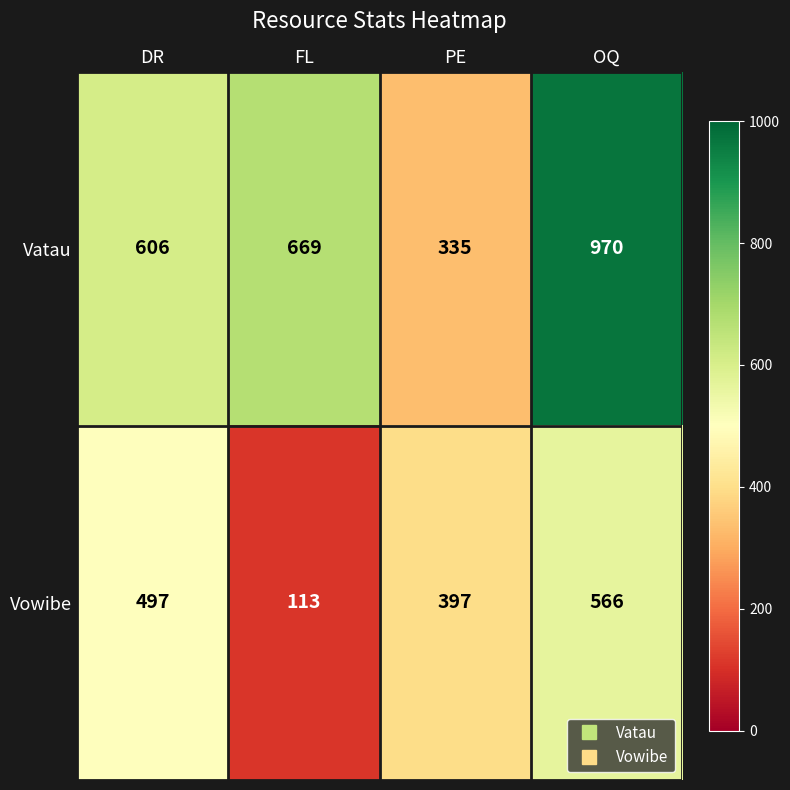

Rank the series at PE from highest to lowest value.

Vowibe, Vatau